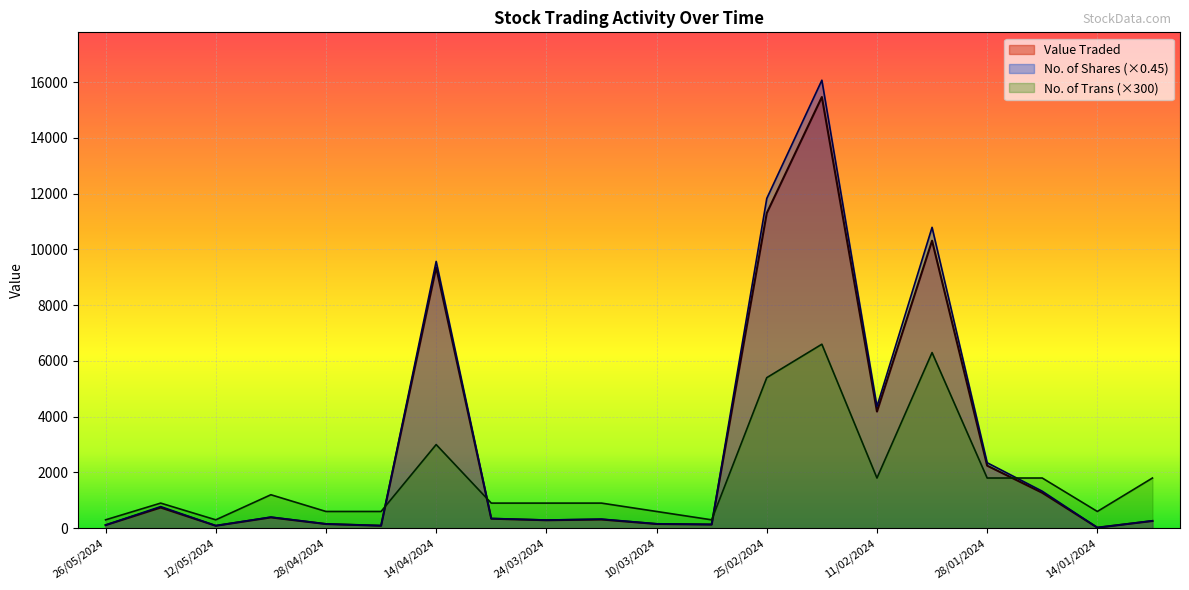

Where does the No. of Trans series first go above 900?

05/05/2024